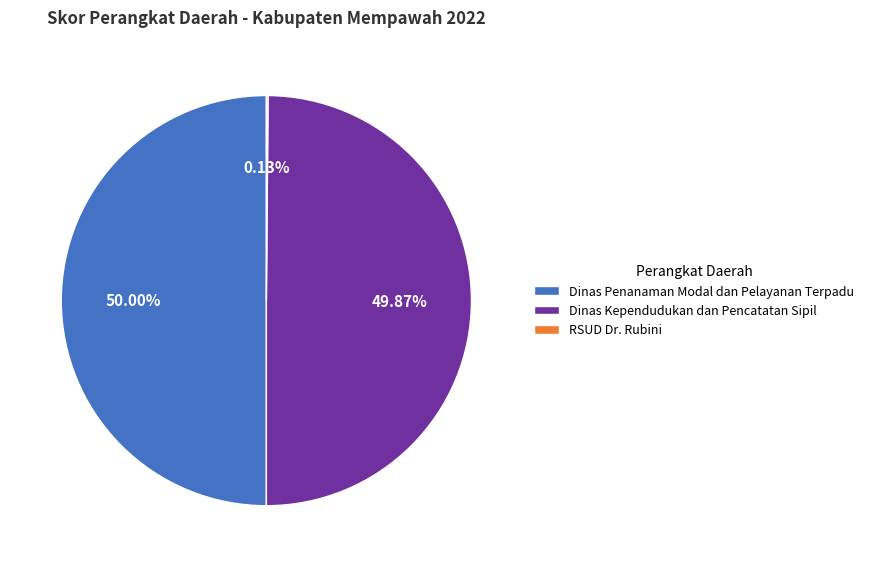

What percentage is the Dinas Penanaman Modal dan Pelayanan Terpadu slice, to the nearest percent?

50%